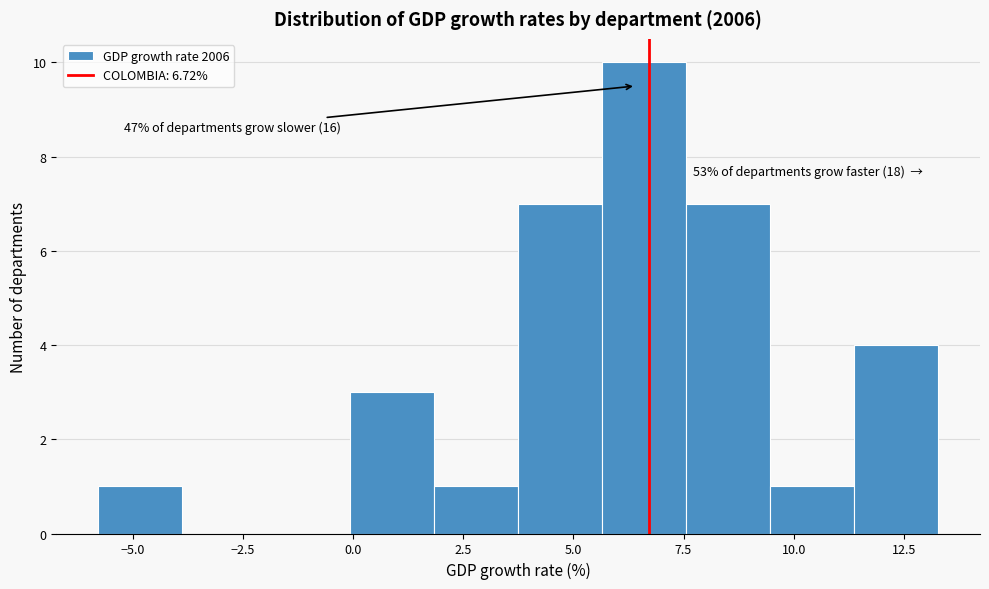

Around what value on the x-axis is the tallest bar? Give the approximate position of its centre, as read against the axis.

6.5